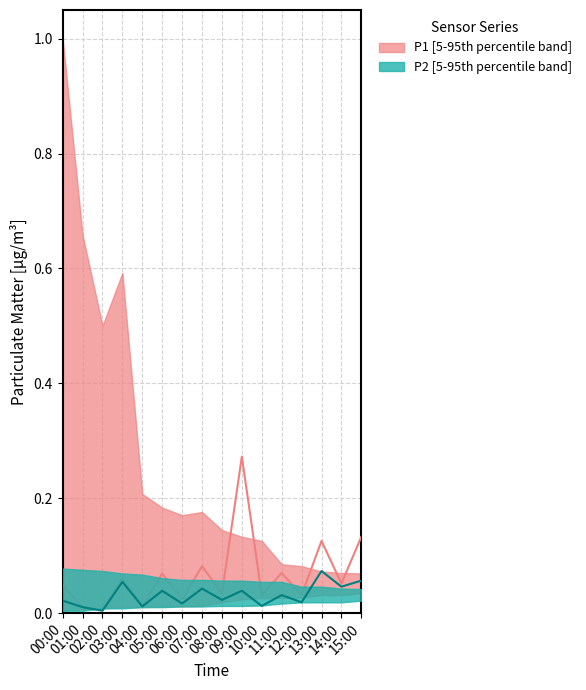

Does the chart have visible grid lines?

Yes